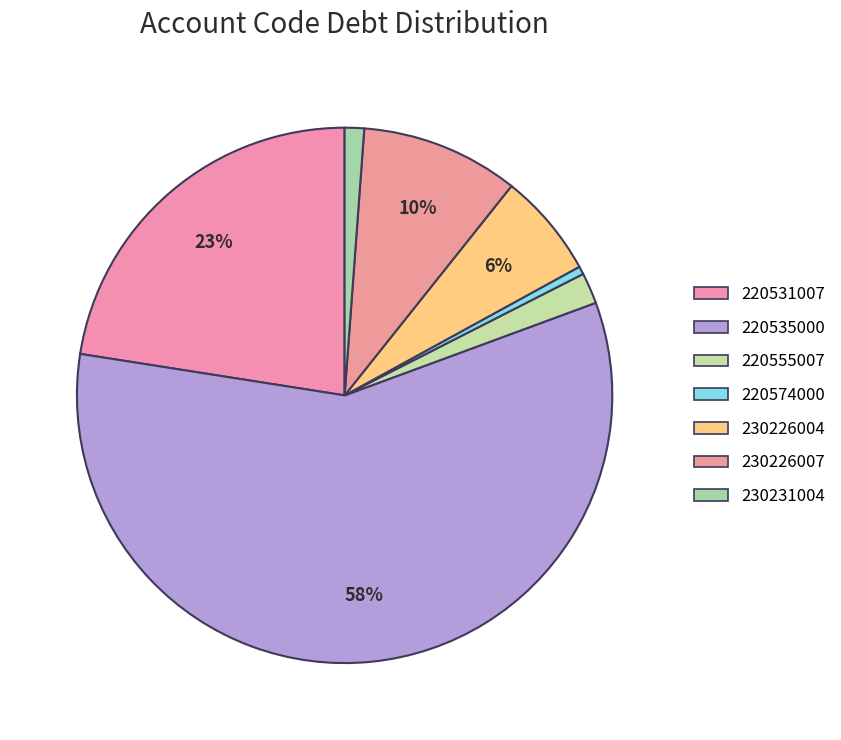

Count the number of slices in the pie.

7